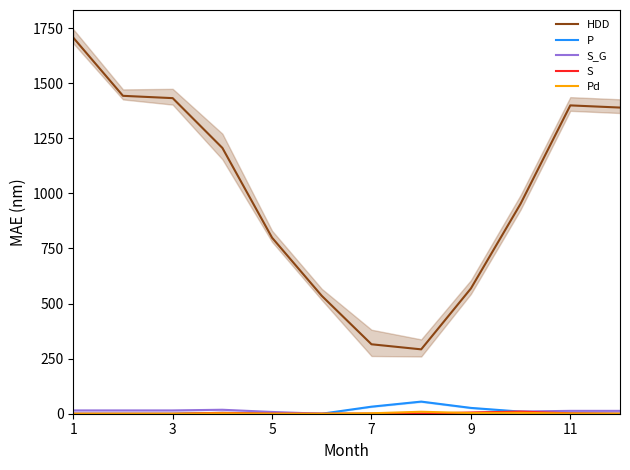

What is the difference between the highest and lowest values at 1?

1706.4